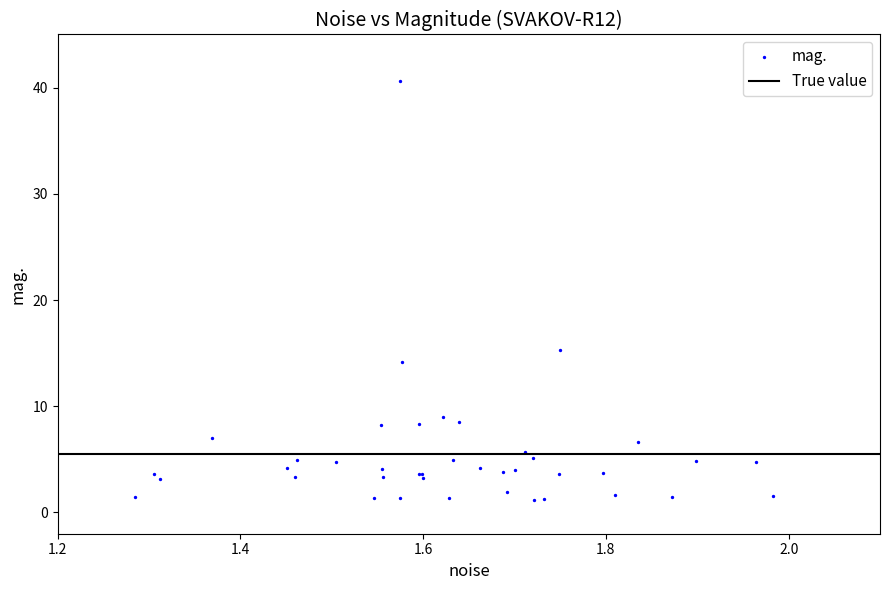

What Y value in the scatter plot is closest to 20?

15.3